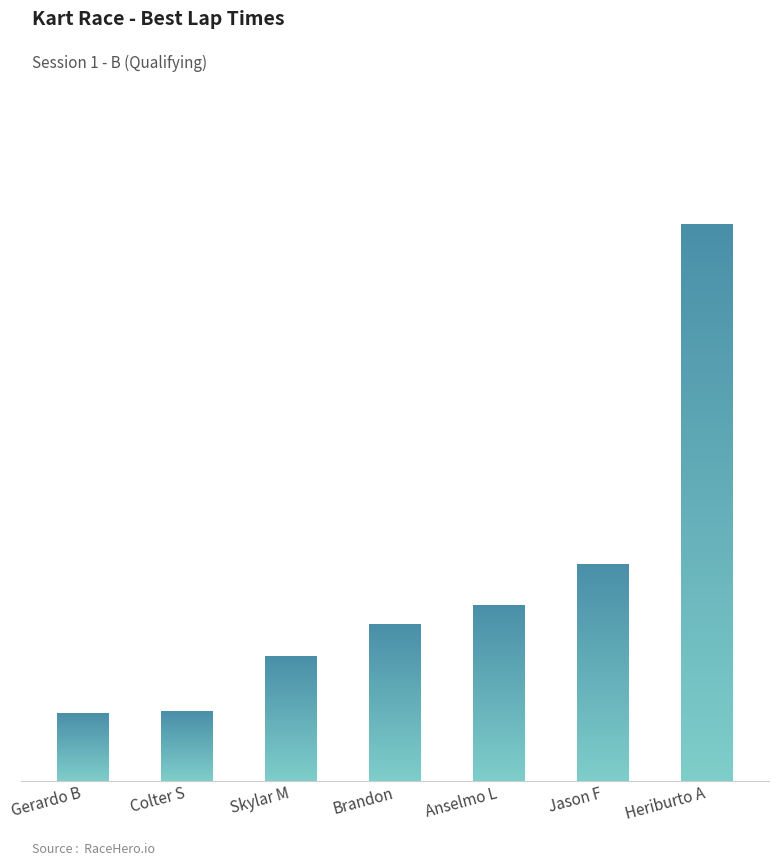

What is the label of the 4th bar from the left?

Brandon